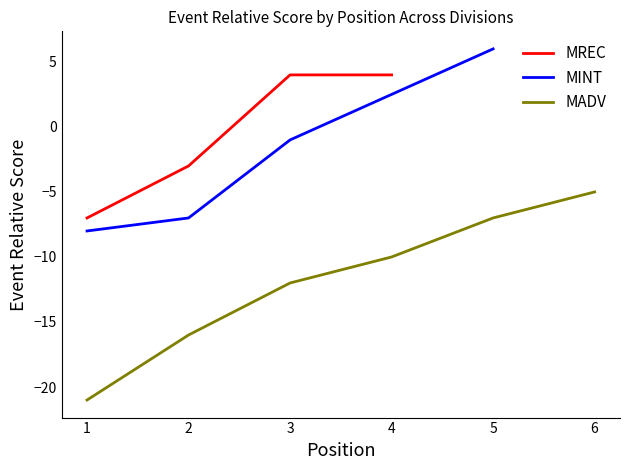

True or false: MREC has a value of -5 at 2.

False